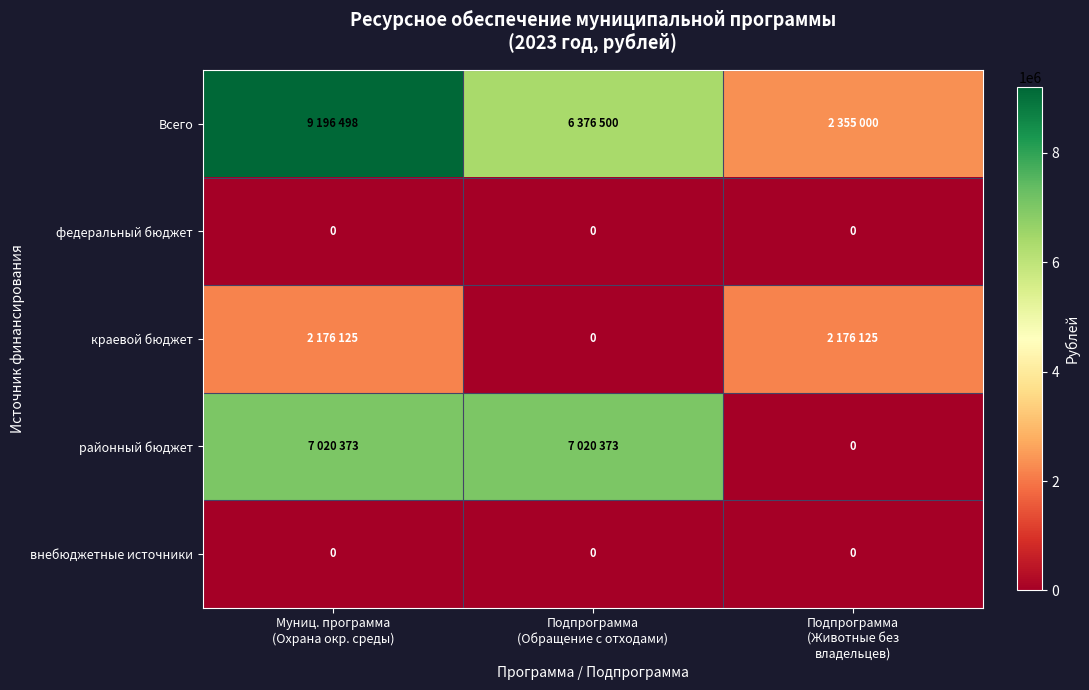

What is the total value across all series at Муниц. программа
(Охрана окр. среды)?

18392996